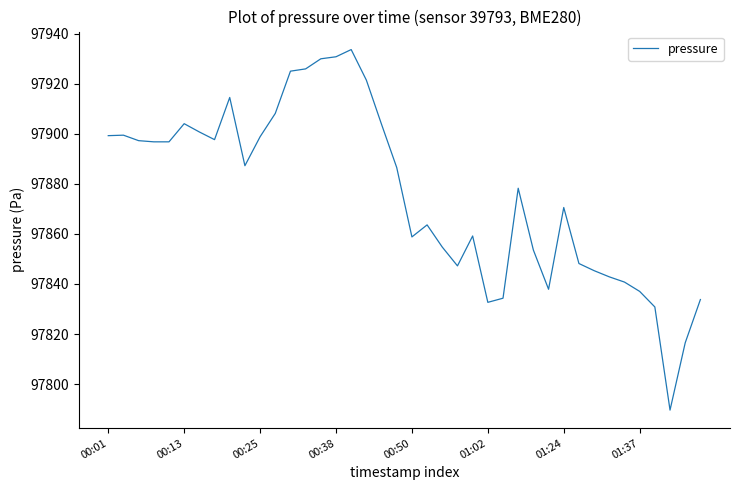

What is the maximum value shown in the chart?

97933.6